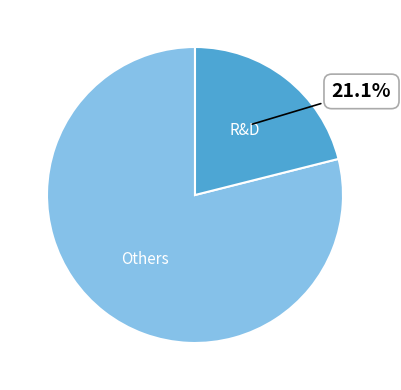

Which category has the smallest portion of the pie?

R&D